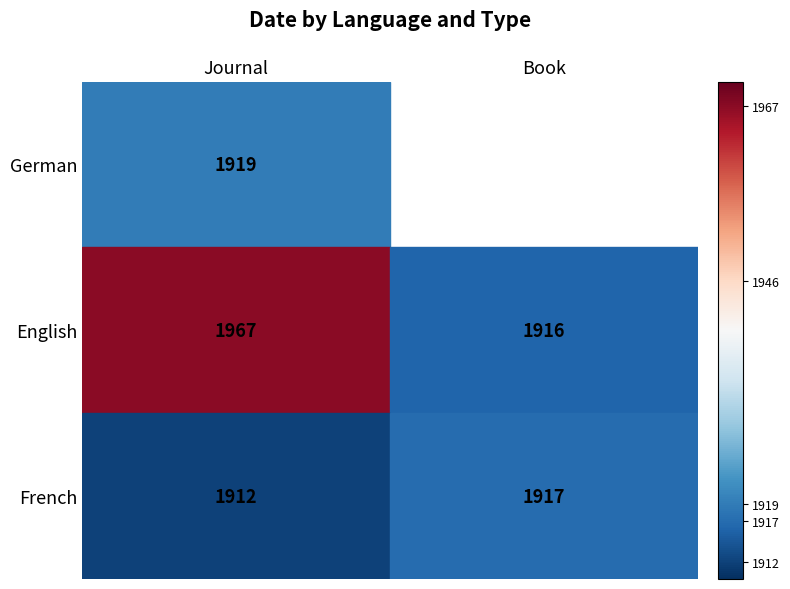

Which category has the lowest value in the English series?

Book